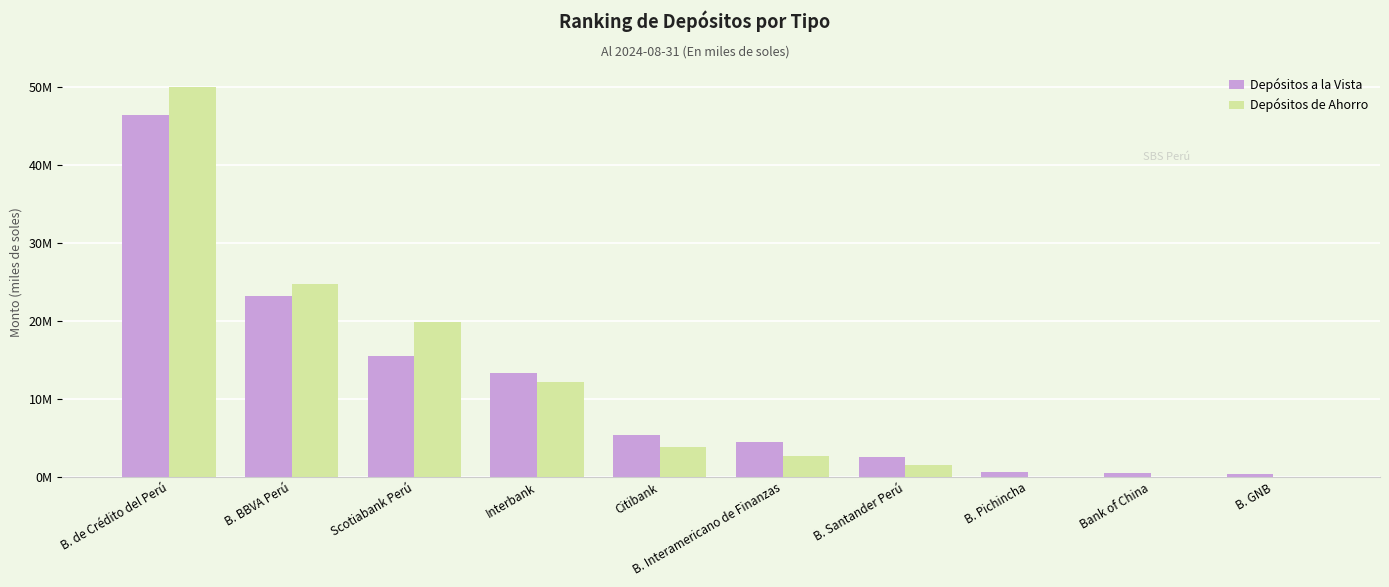

Are the bars grouped side by side (vs. stacked)?

Yes